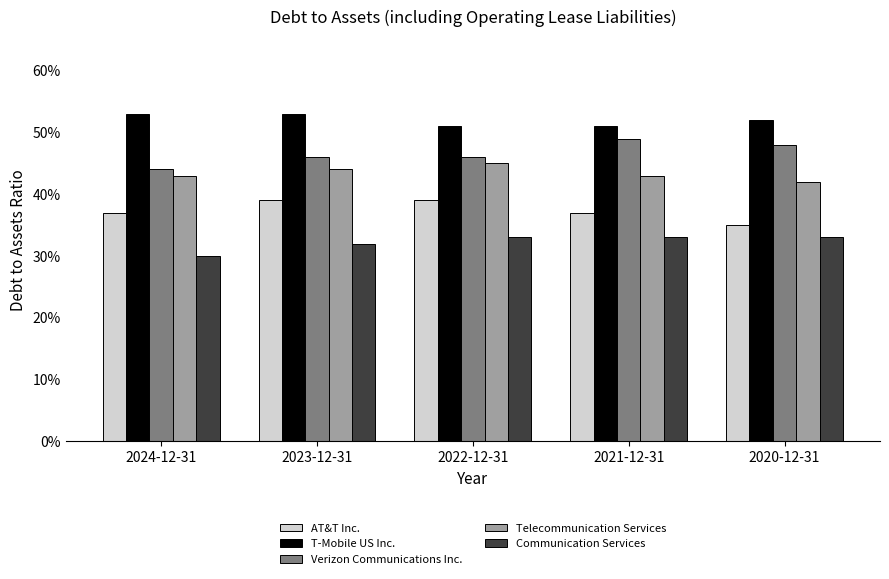

True or false: Telecommunication Services has a value of 0.7 at 2021-12-31.

False